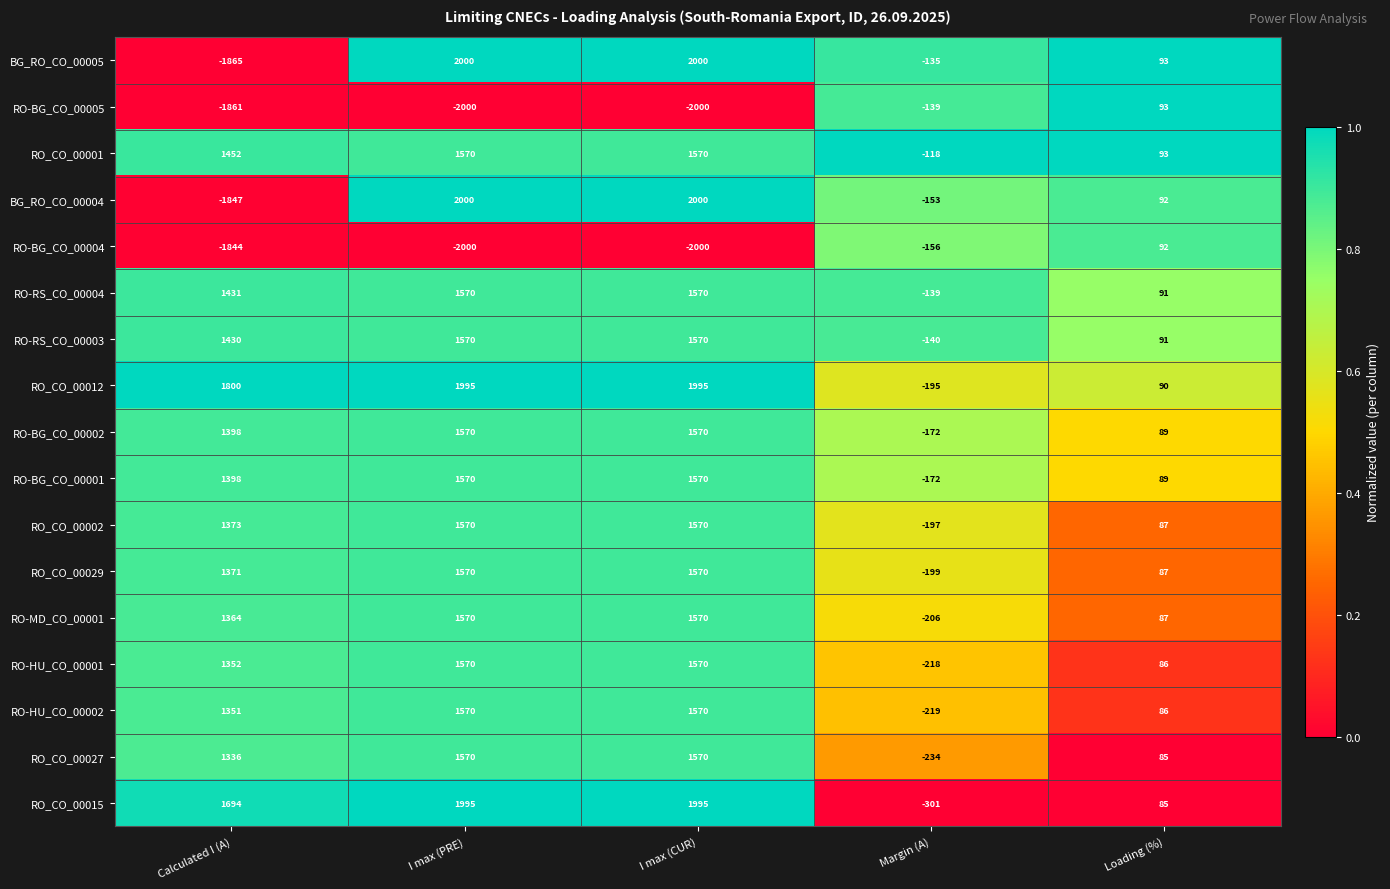

Is it true that RO-MD_CO_00001 equals 2774 at I max (CUR)?

False